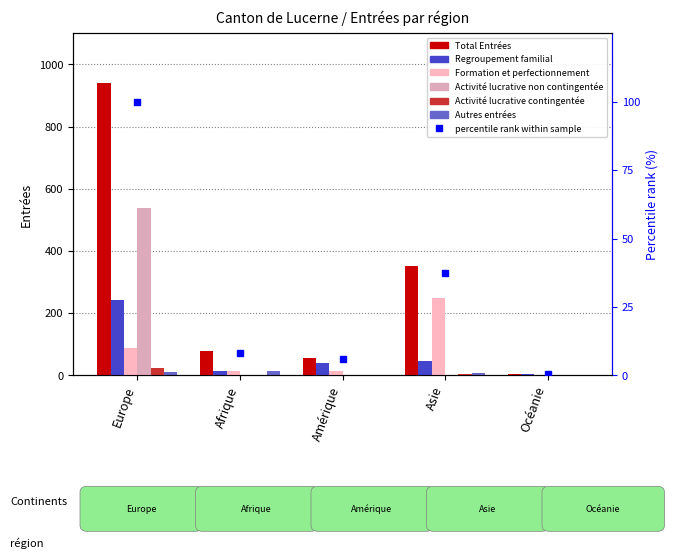

What is the maximum value for Activité lucrative contingentée?

23